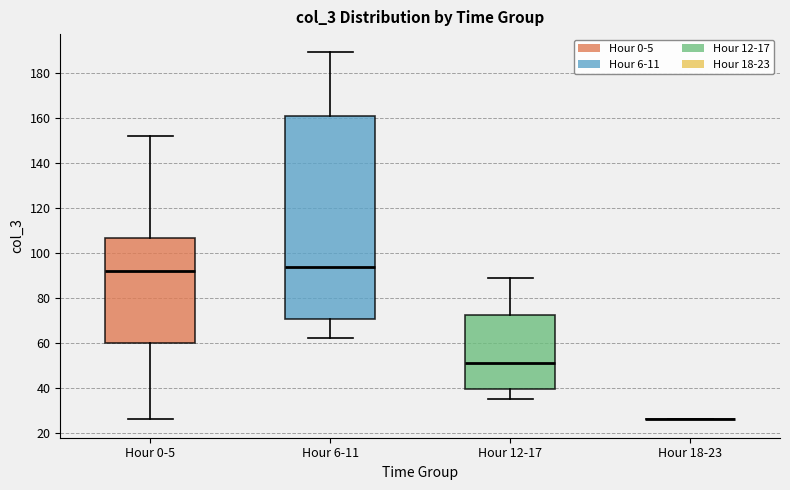

Where does the median line of the box for Hour 6-11 sit on the y-axis? The values are not printed on the chart, so give them approximately, as read against the axis.

94